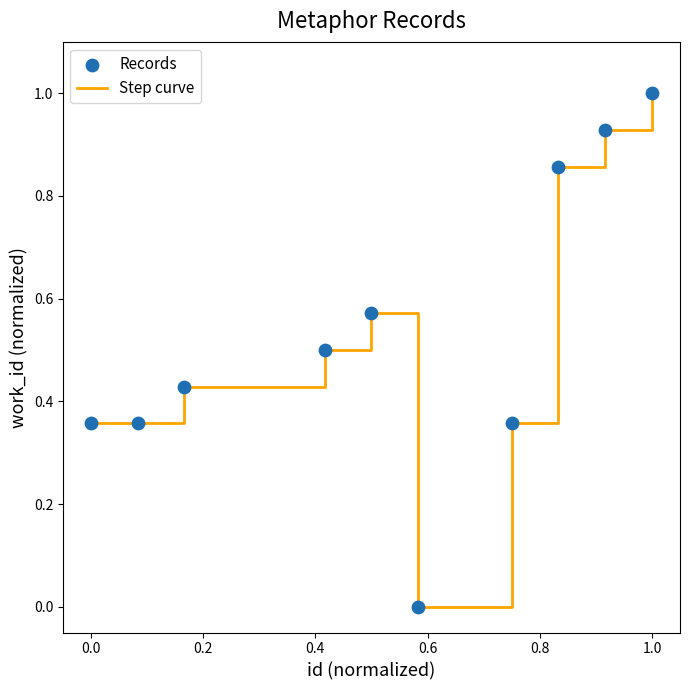

What is the maximum value shown in the chart?

1.0